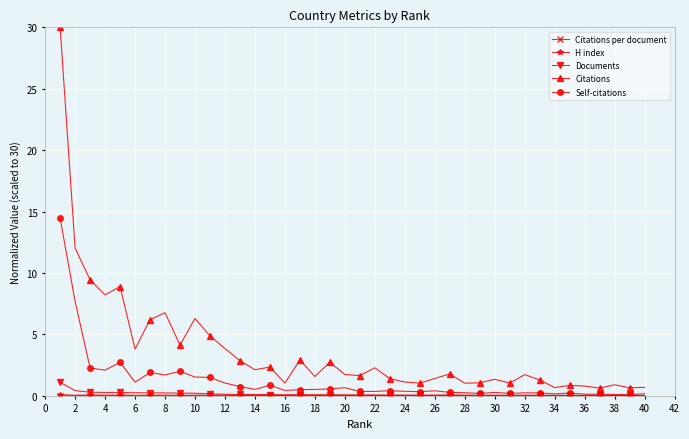

How many lines are shown in the chart?

5